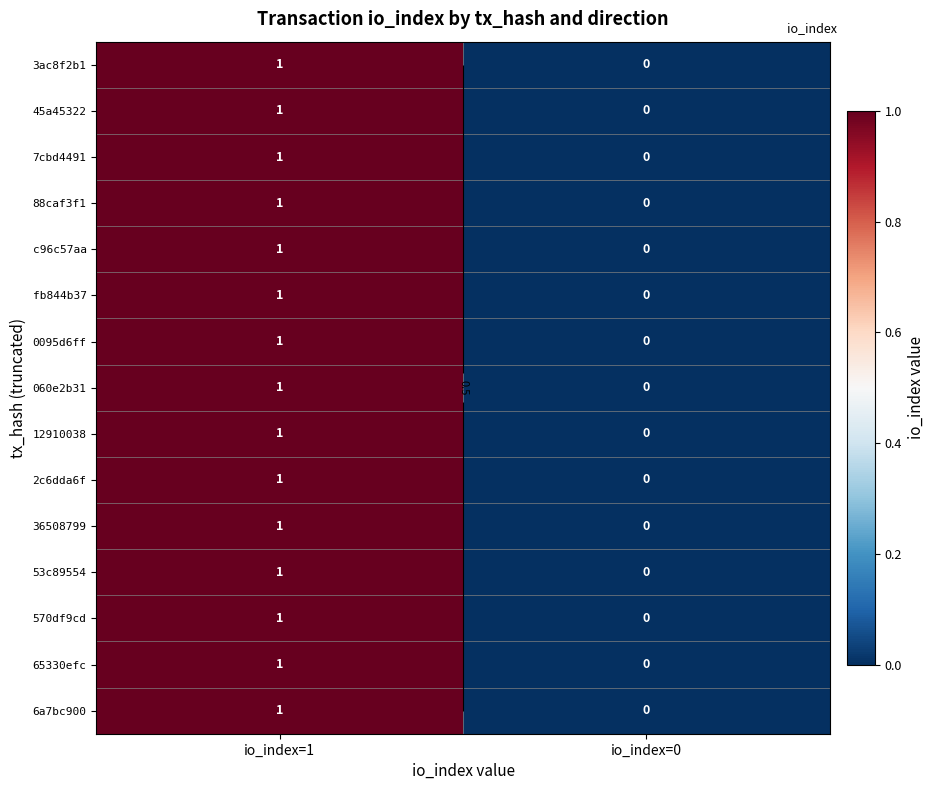

Count the number of data series in this chart.

15